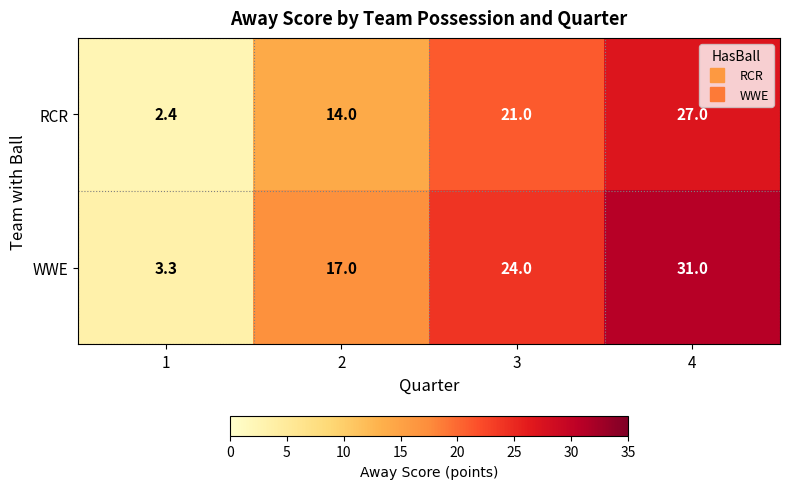

Reading left to right, extract all data points from this chart.

RCR: 2.4	14.0	21.0	27.0
WWE: 3.3	17.0	24.0	31.0